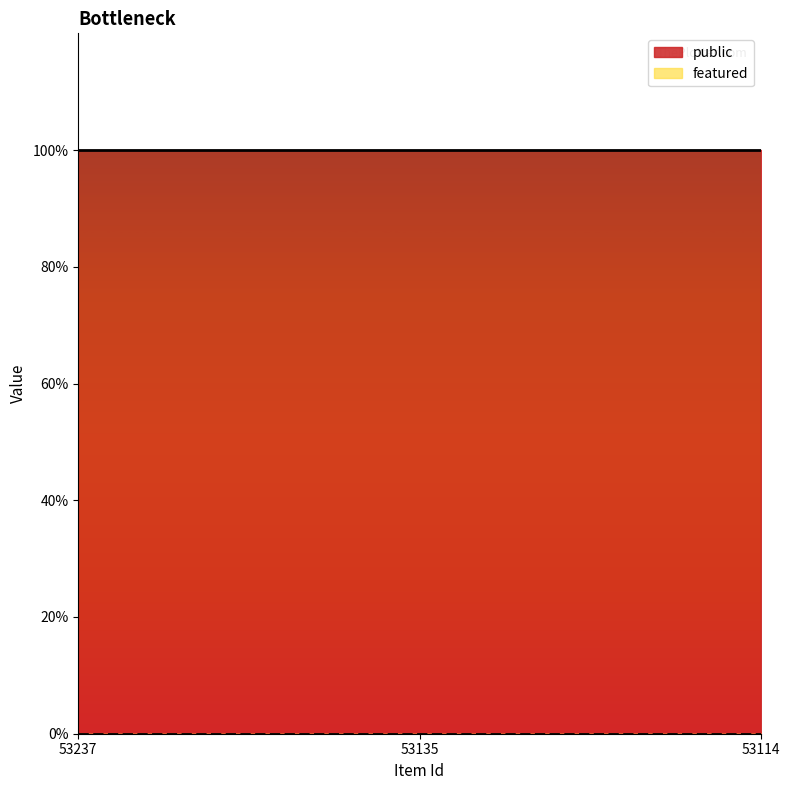

What is the maximum value shown in the chart?

1